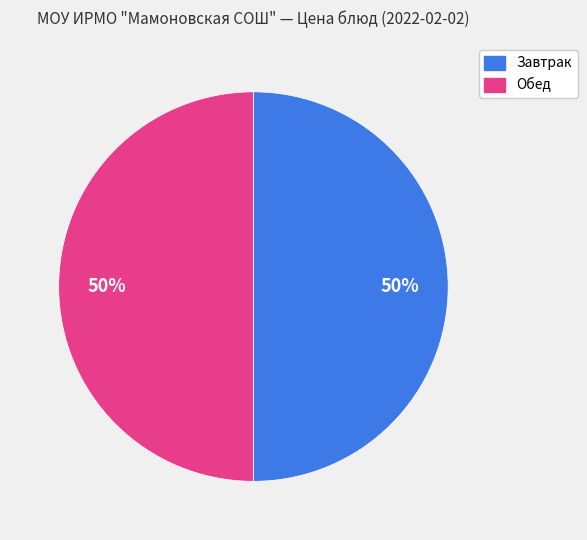

To the nearest percent, what is the average slice percentage?

50%